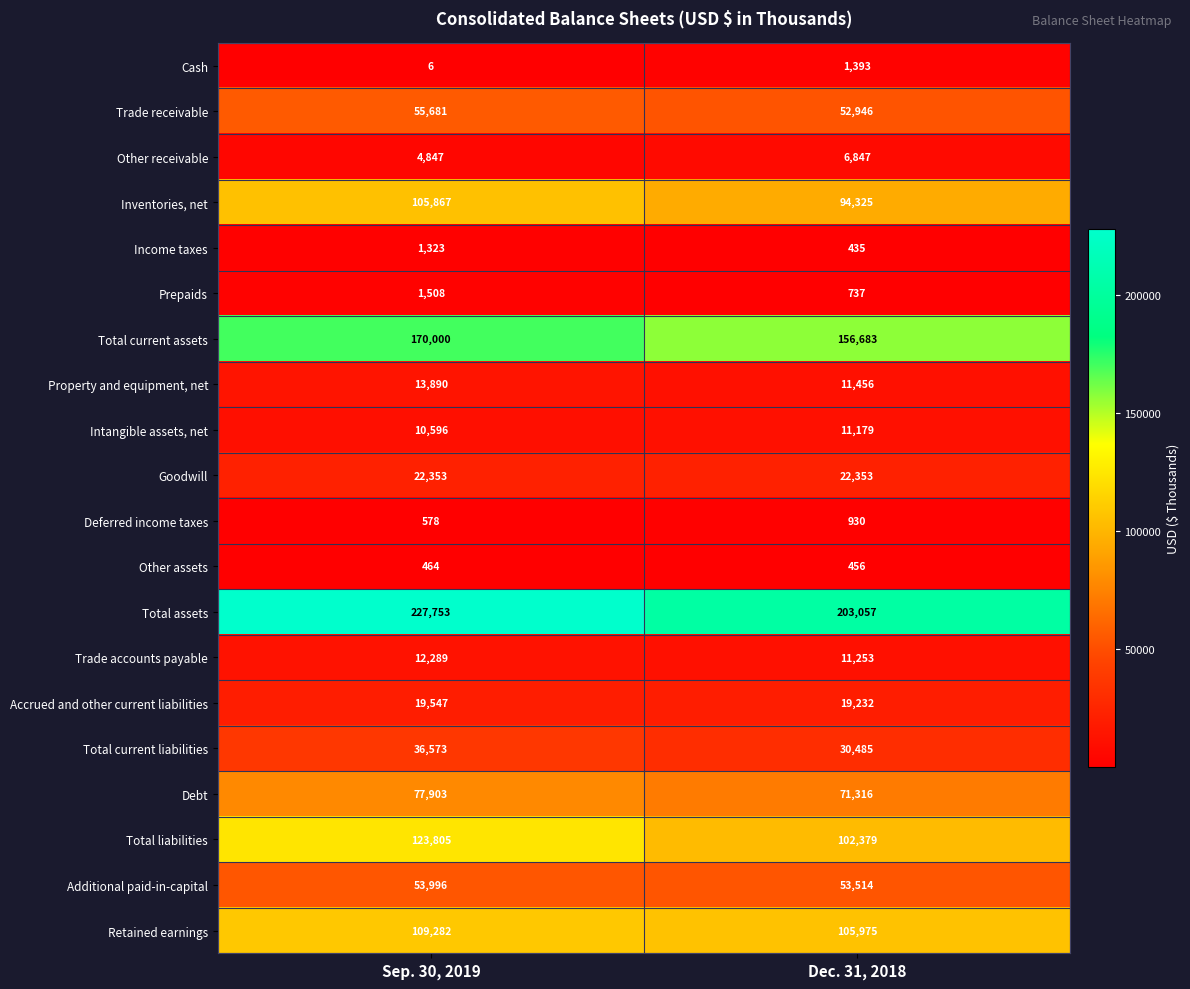

True or false: Deferred income taxes has a value of 578 at Sep. 30, 2019.

True